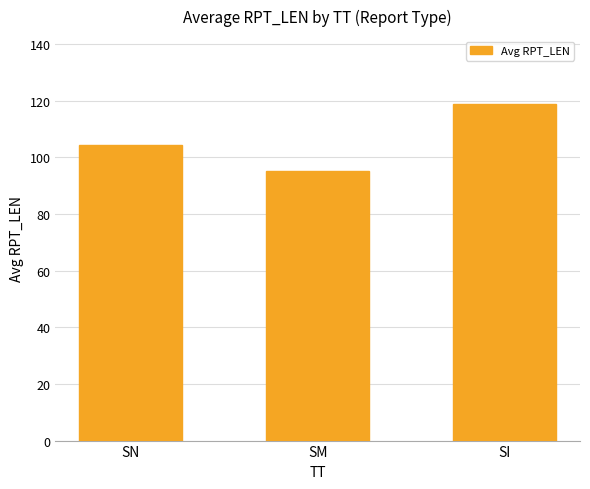

Read the value at SN.

104.2